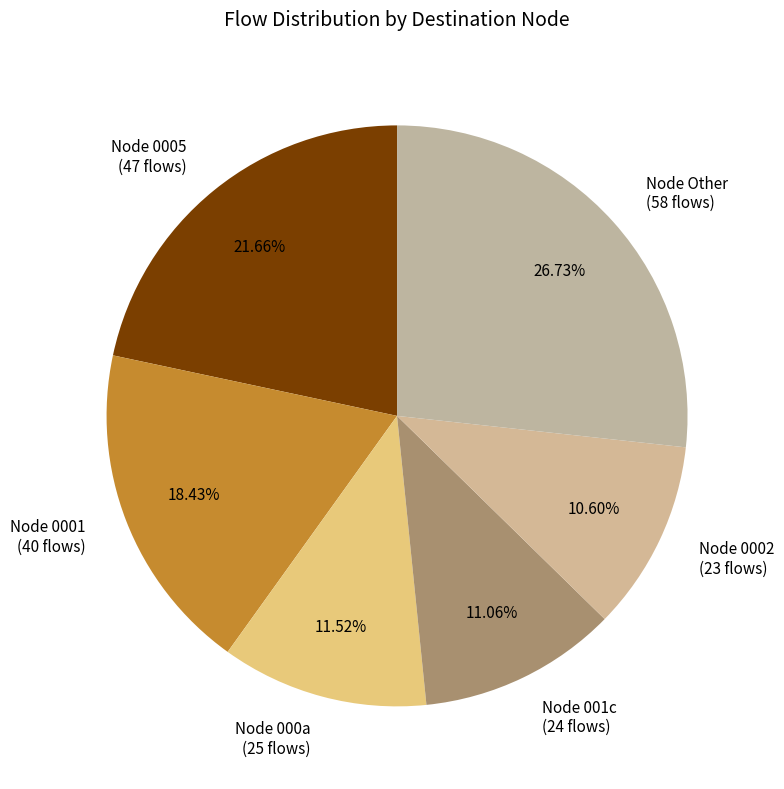

Is there a majority slice in this chart?

No